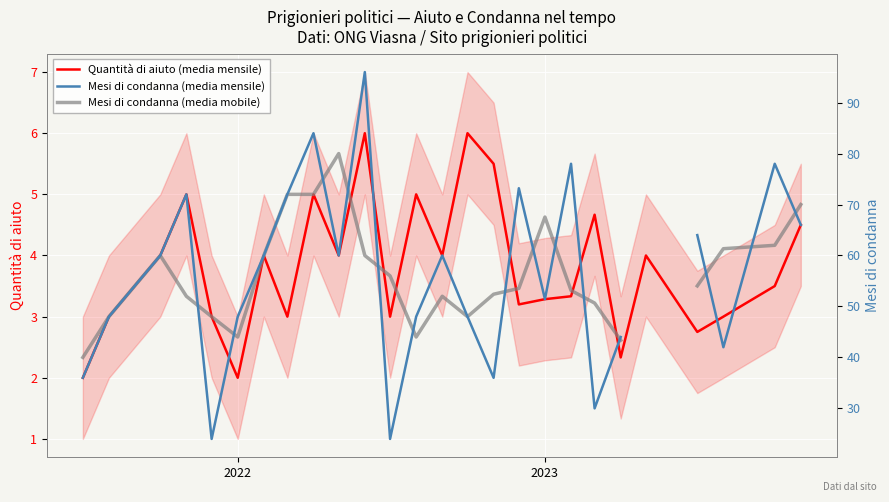

What is the lowest value of the Quantità di aiuto (media mensile) series?

2.0